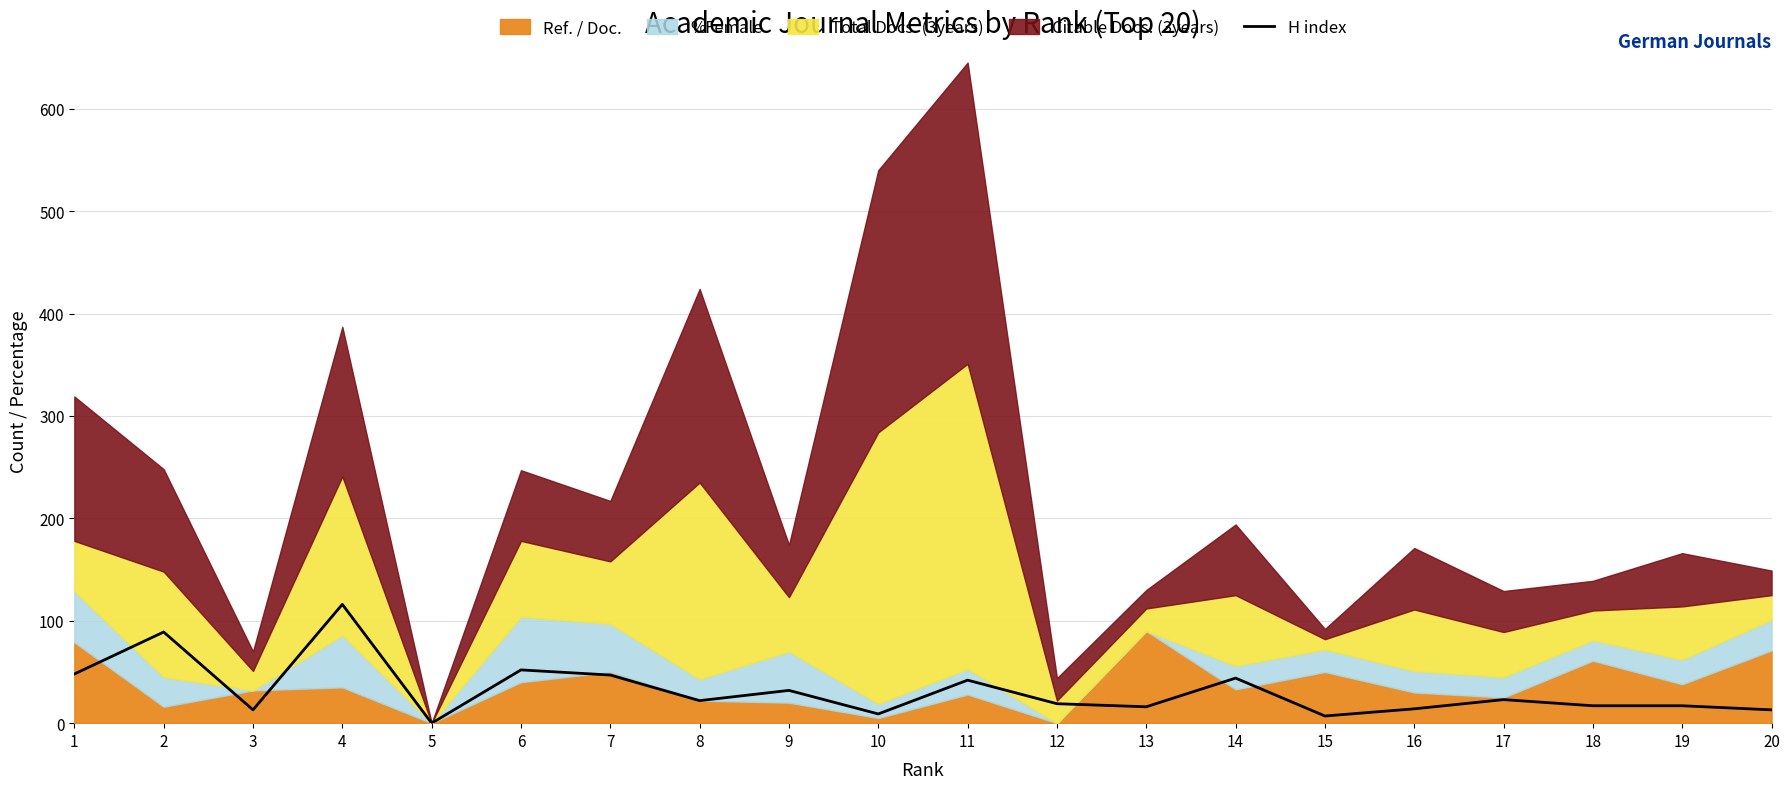

What is the difference between the values at 9 and 20?

19